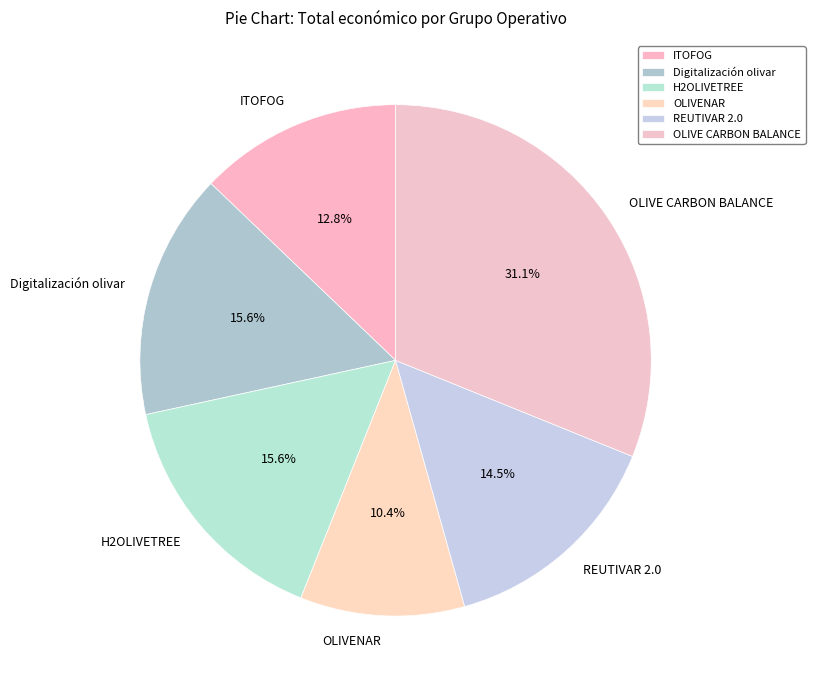

True or false: OLIVE CARBON BALANCE accounts for 43% of the total.

False